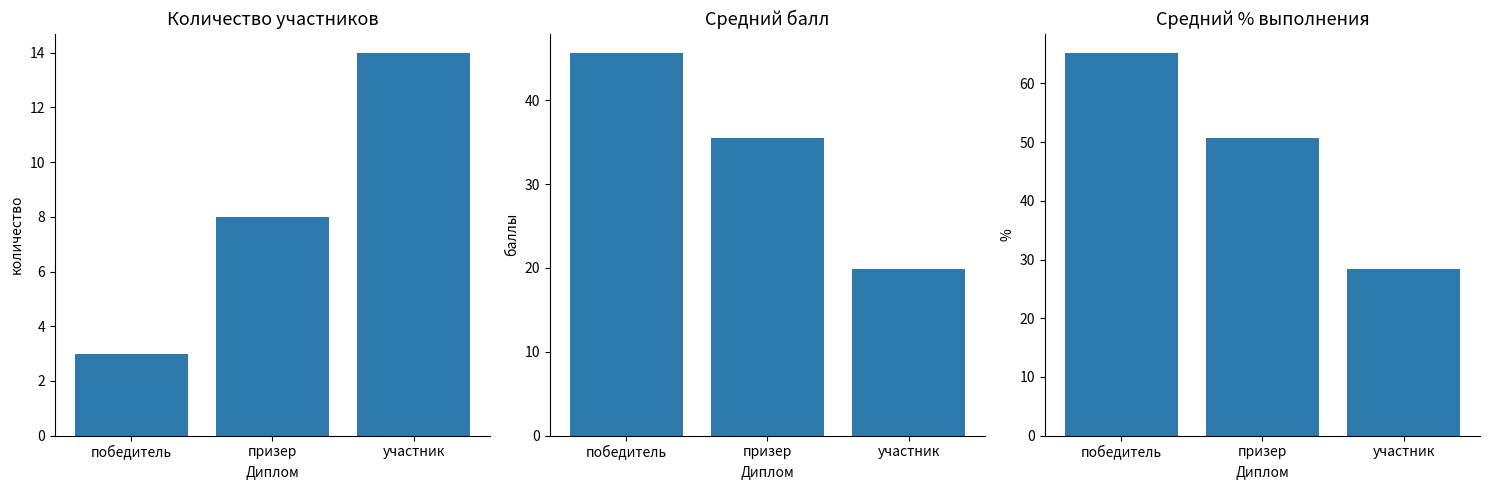

Rank the series by their average value, from highest to lowest.

%, баллы, количество